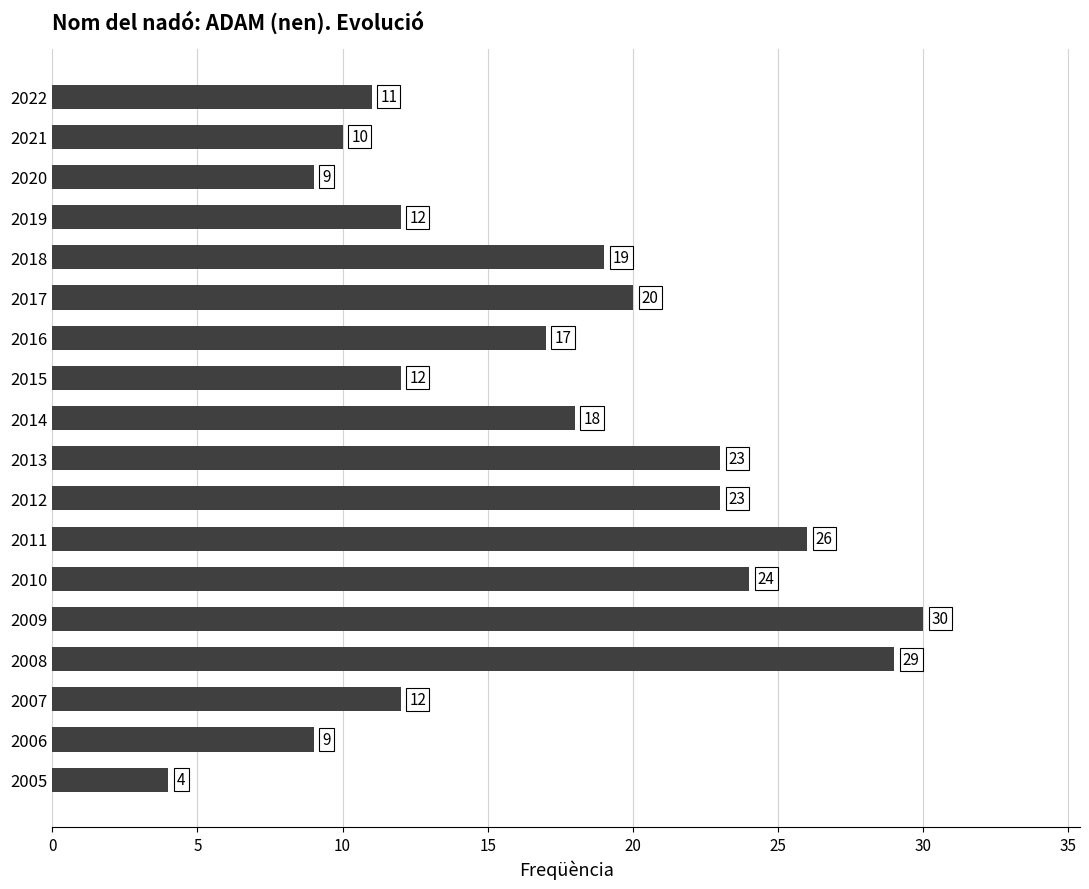

At which category does the chart reach its minimum across all series?

2005